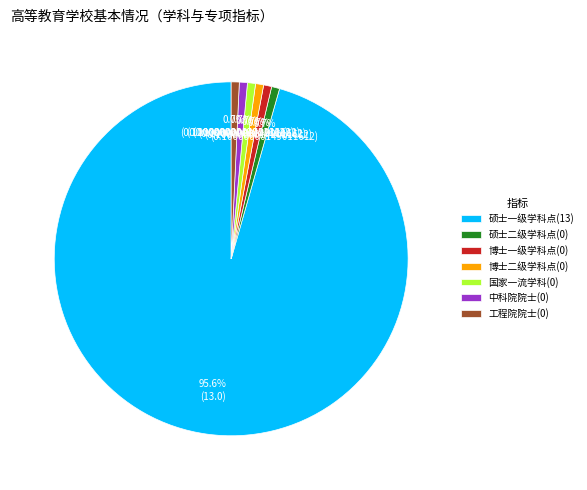

Is 工程院院士(0) the majority of the pie?

No